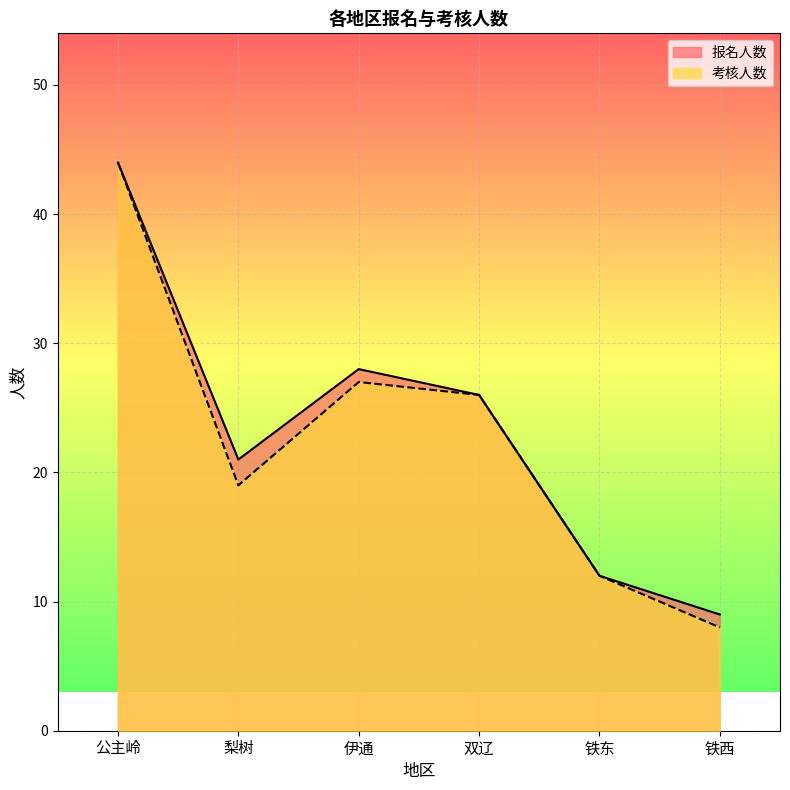

Rank the categories by 报名人数 value from highest to lowest.

公主岭, 伊通, 双辽, 梨树, 铁东, 铁西